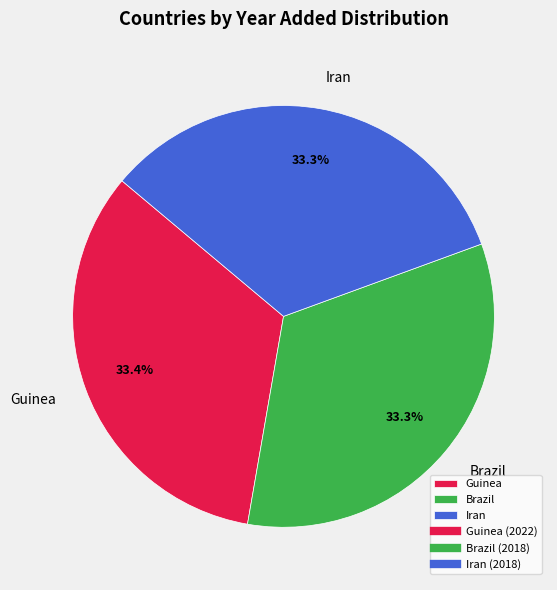

How many segments does this pie chart have?

3